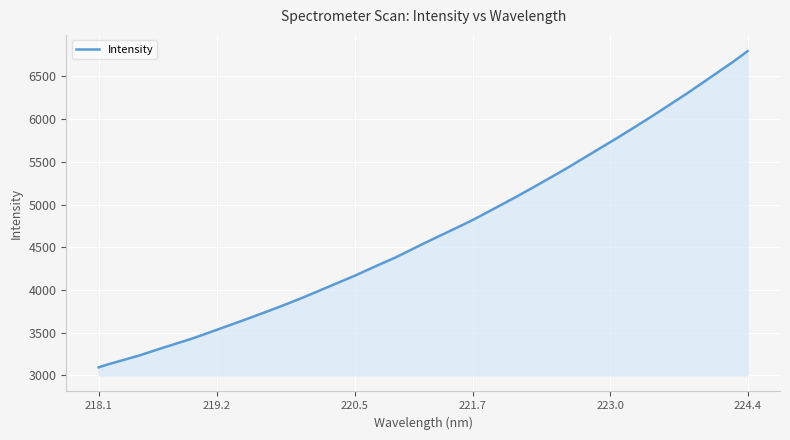

How many lines are shown in the chart?

1